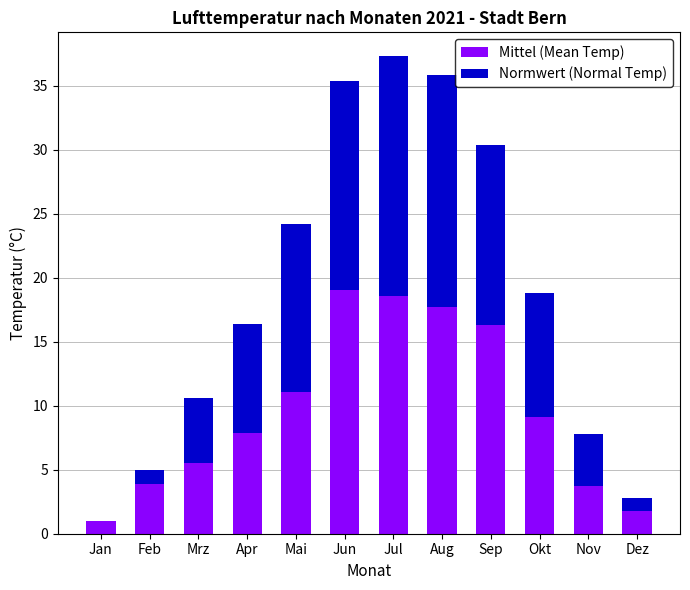

What is the total value across all series at Jul?

37.3